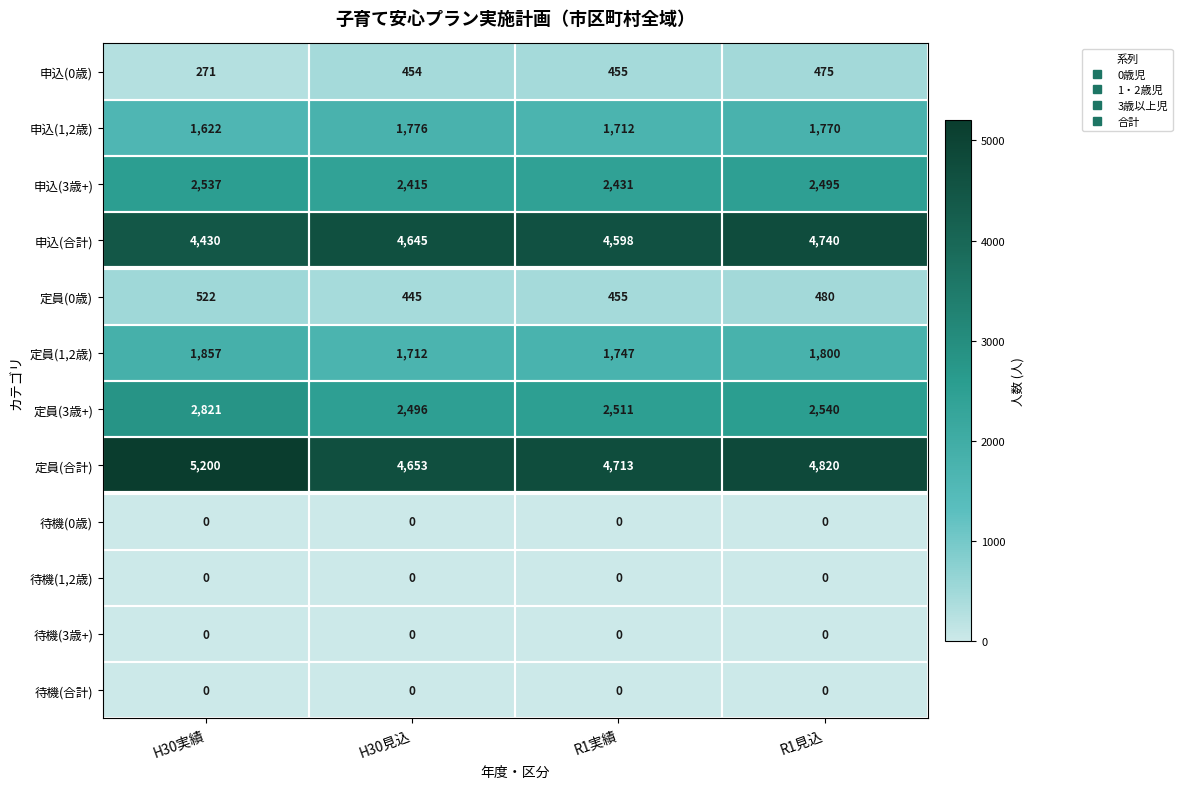

What is the difference between the highest and lowest values at H30見込?

4653